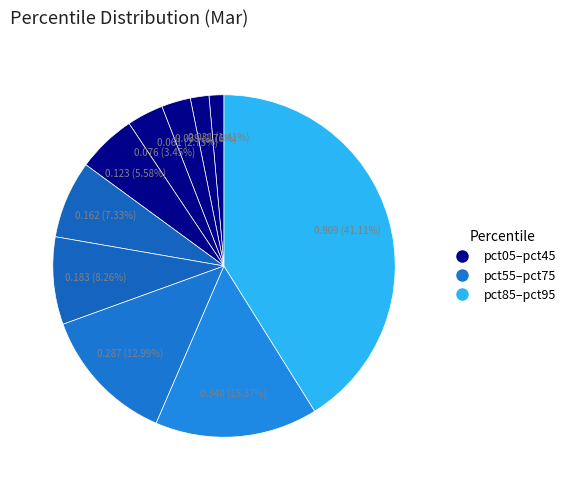

How many slices are in this pie chart?

10